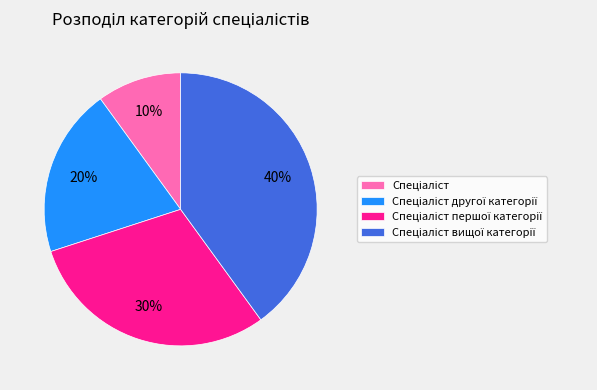

To the nearest percent, what is the difference between the largest and smallest slice percentages?

30%